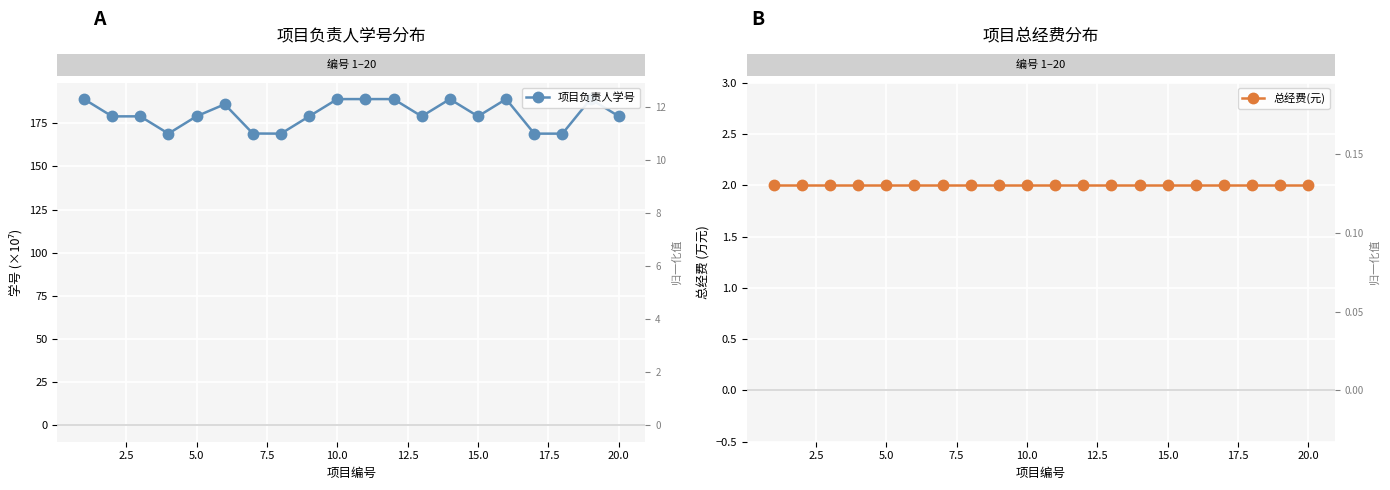

What is the average value of the 总经费(元) series?

2.0